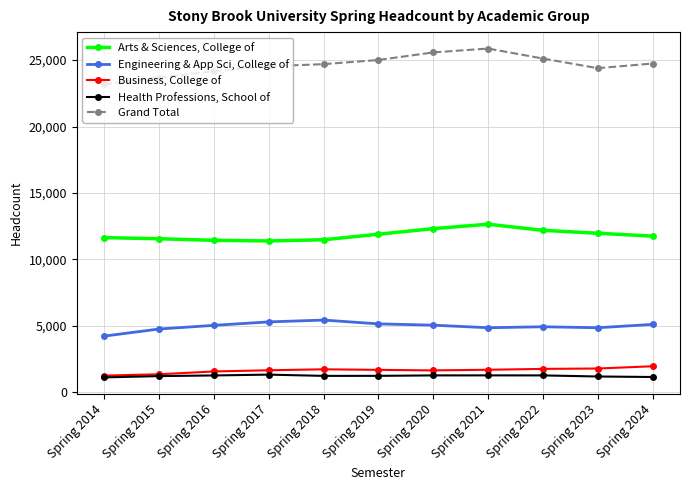

True or false: Engineering & App Sci, College of and Business, College of cross at least once.

False